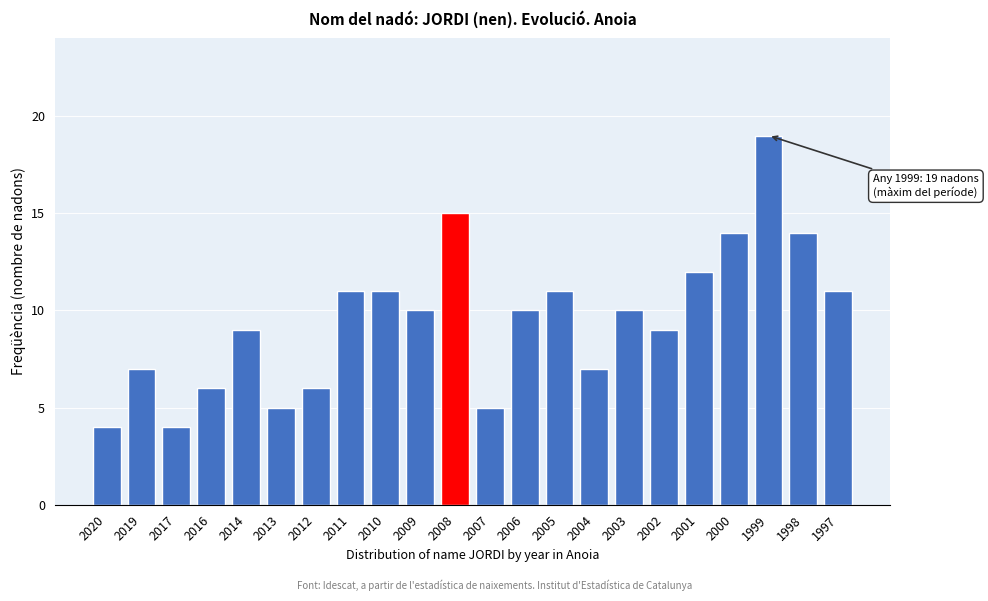

Reading left to right, extract all data points from this chart.

4	7	4	6	9	5	6	11	11	10	15	5	10	11	7	10	9	12	14	19	14	11